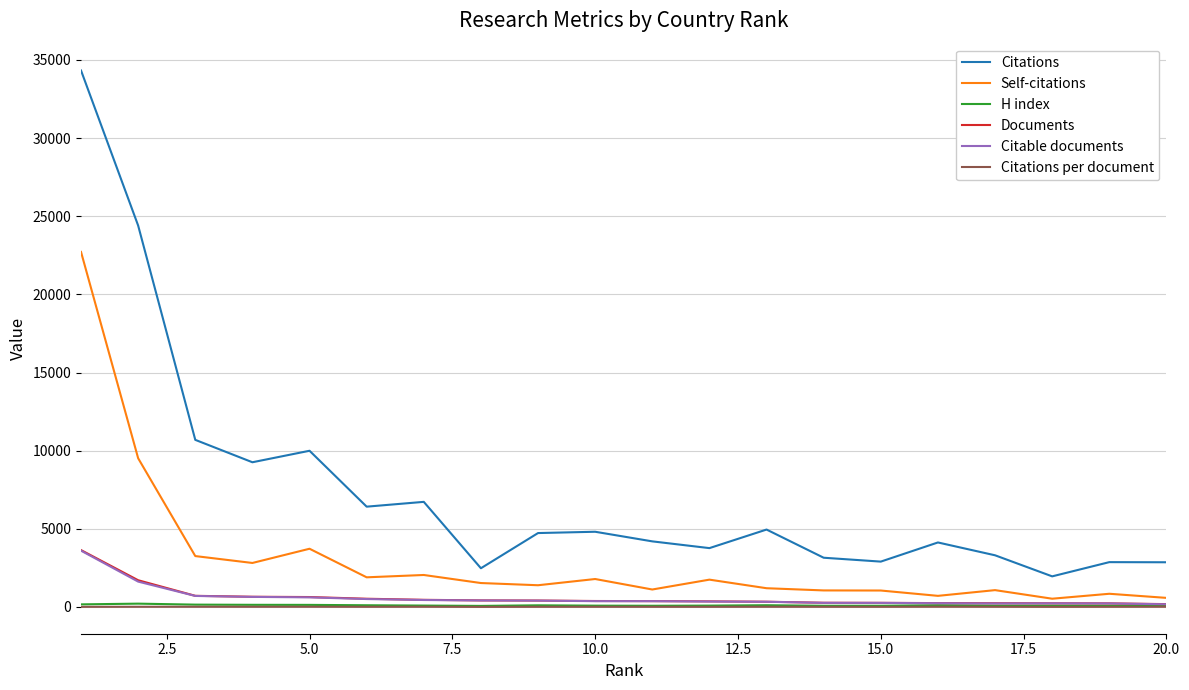

True or false: Self-citations and Citations cross at least once.

False